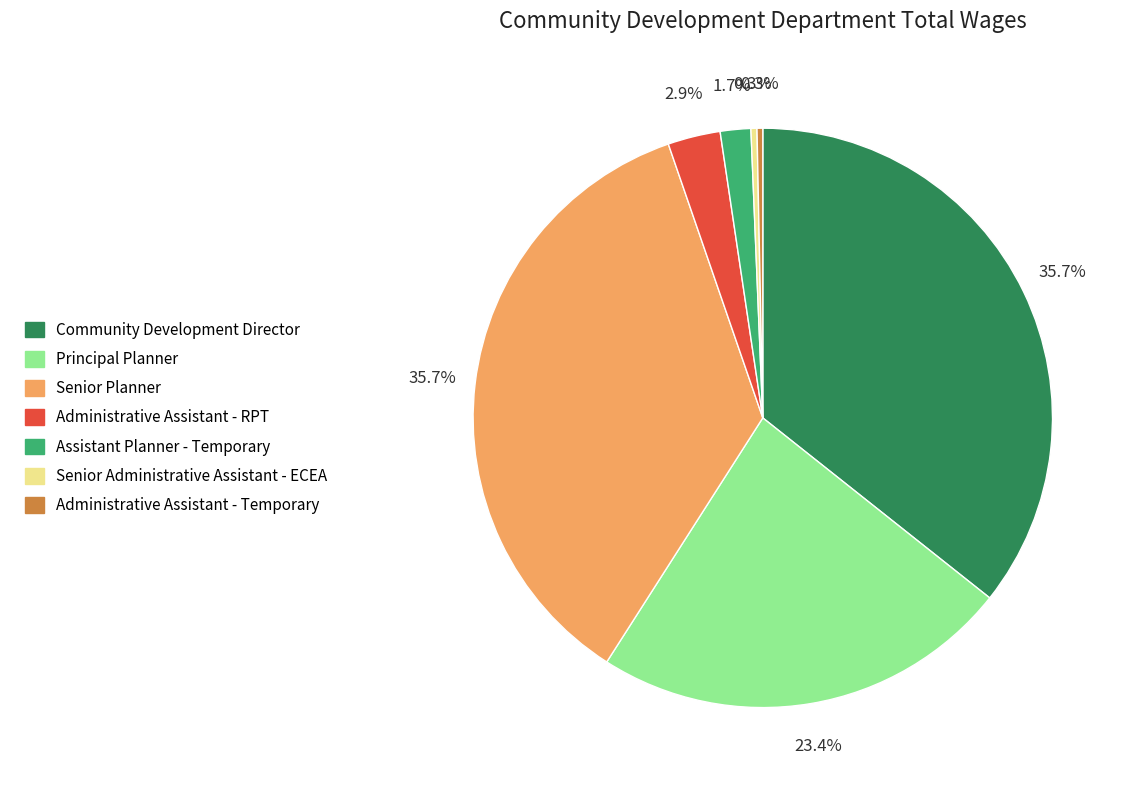

What percentage do Assistant Planner - Temporary and Principal Planner together represent?

25.1%